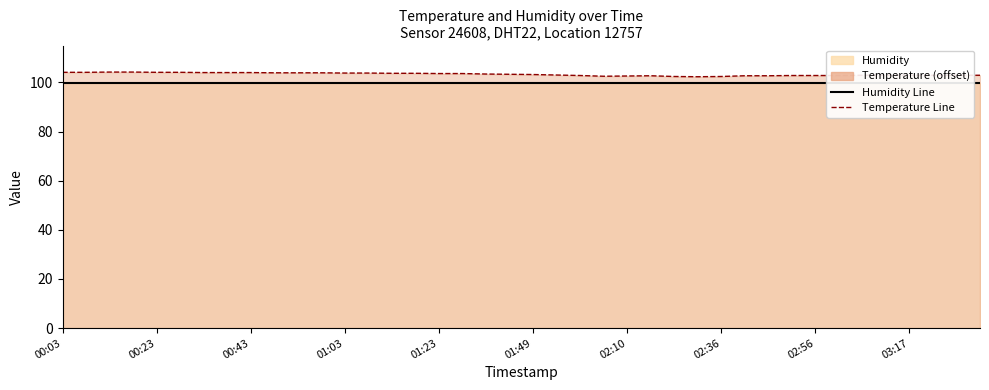

At 35, list the series in order from largest to smallest.

Temperature Line (offset +110), Humidity Line